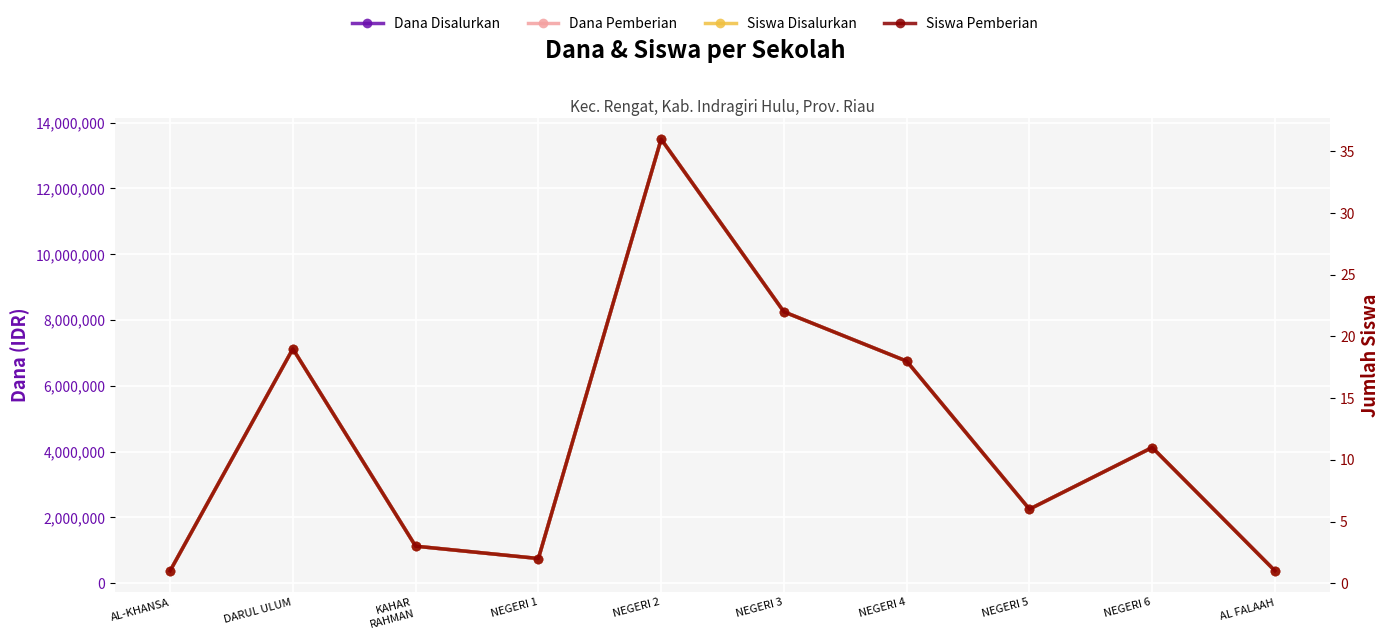

What is the total value across all series at NEGERI 2?

27000072